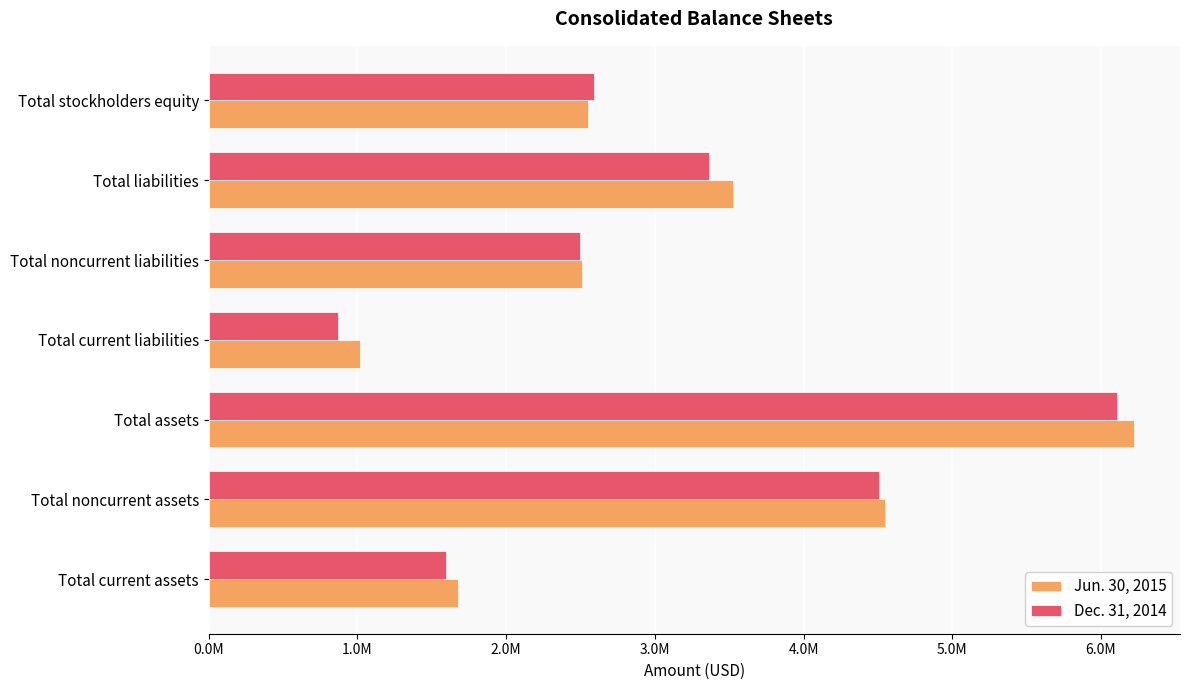

Rank the categories by Dec. 31, 2014 value from highest to lowest.

Total assets, Total noncurrent assets, Total liabilities, Total stockholders equity, Total noncurrent liabilities, Total current assets, Total current liabilities